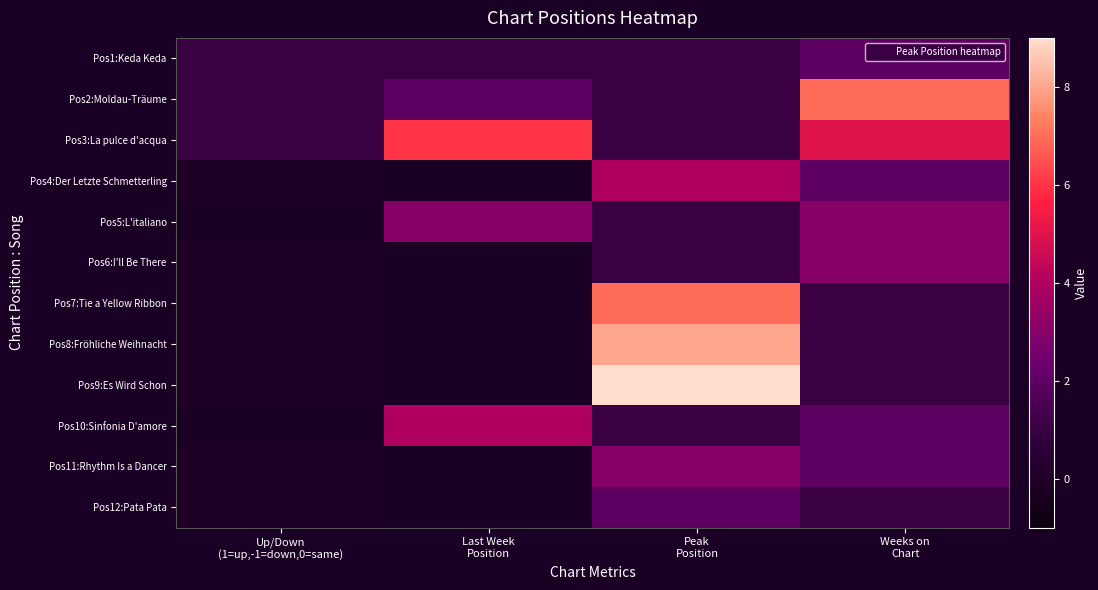

Read the Pos6:I'll Be There value at Weeks on Chart.

3.0